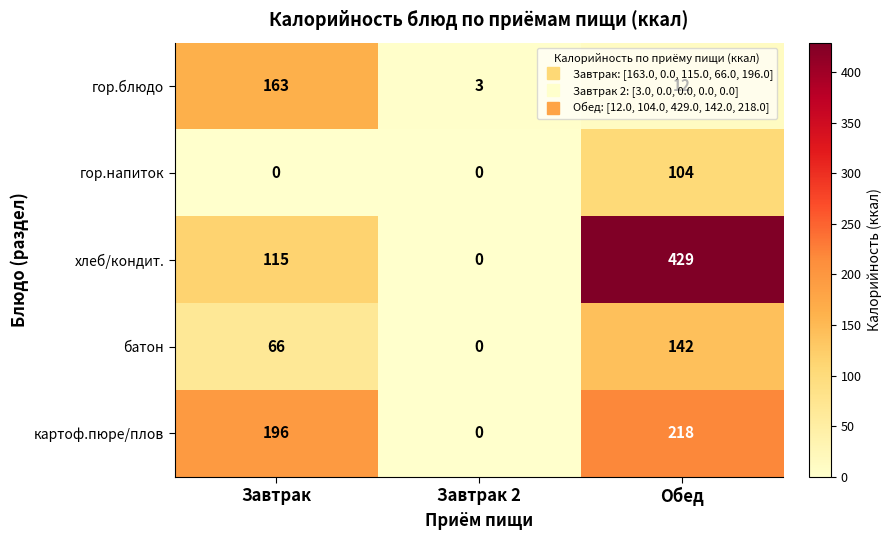

How many distinct data groups are displayed?

5